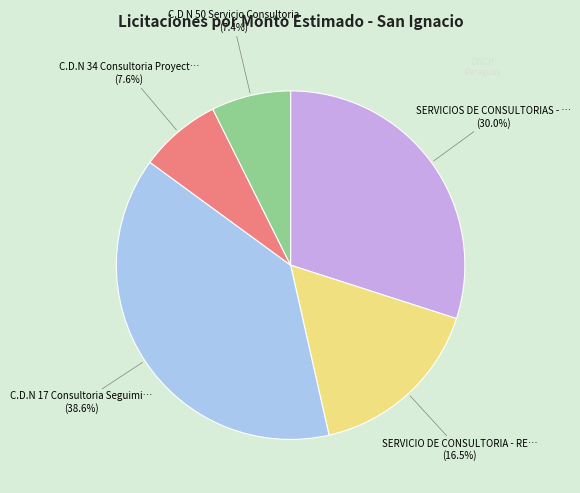

Is there a majority slice in this chart?

No